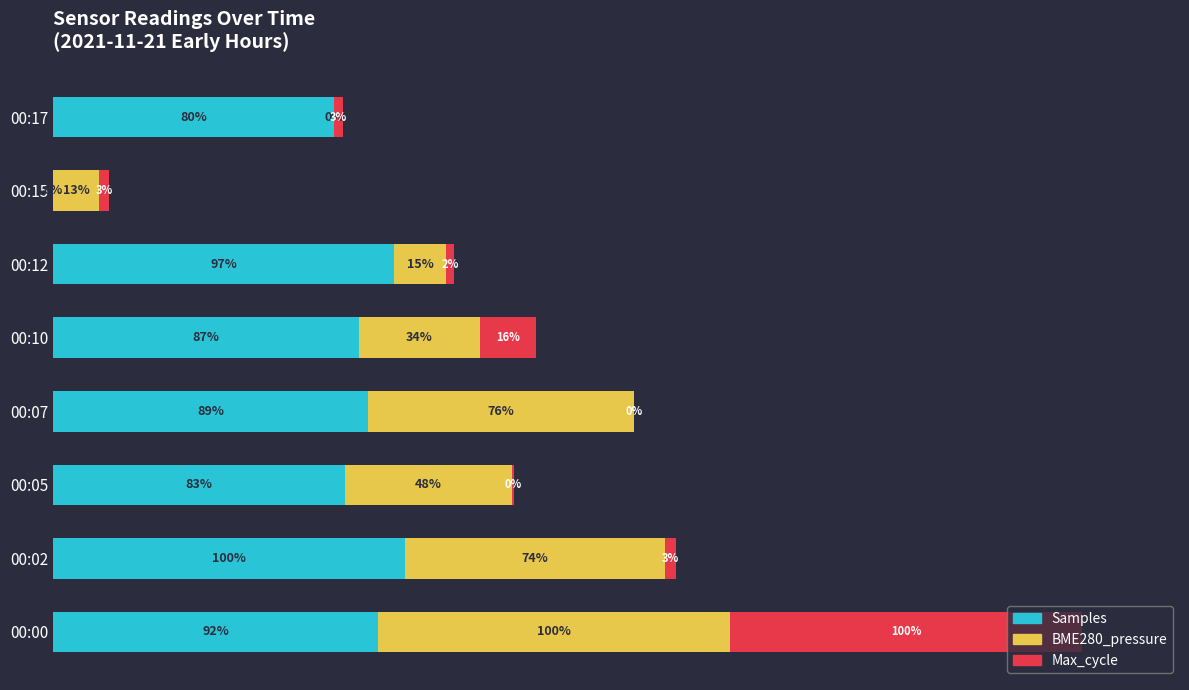

At which label does Samples reach its peak?

00:02